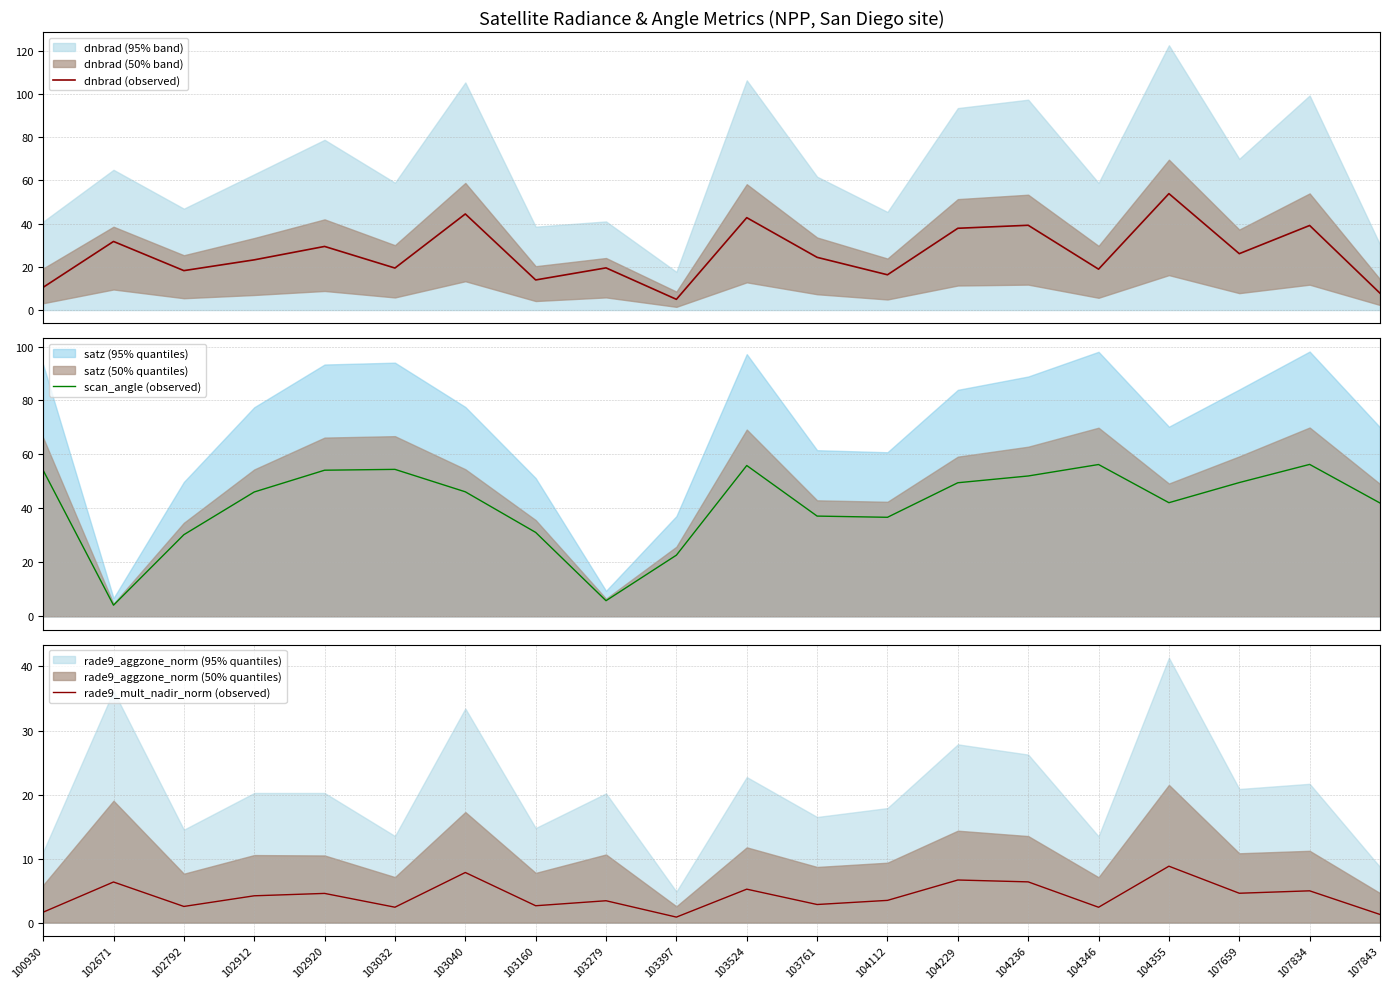

Where is scan_angle (observed) nearest to the value 30?

102792